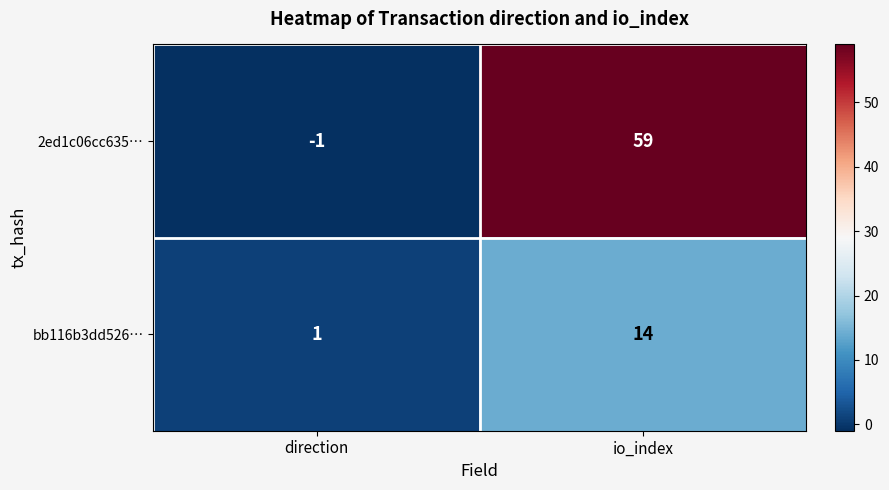

Reading left to right, extract all data points from this chart.

2ed1c06cc635…: direction=-1	io_index=59
bb116b3dd526…: direction=1	io_index=14